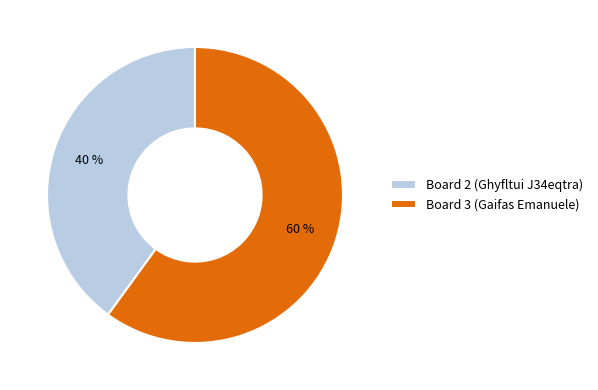

Is the sum of Board 2 (Ghyfltui J34eqtra) and Board 3 (Gaifas Emanuele) greater than half?

Yes